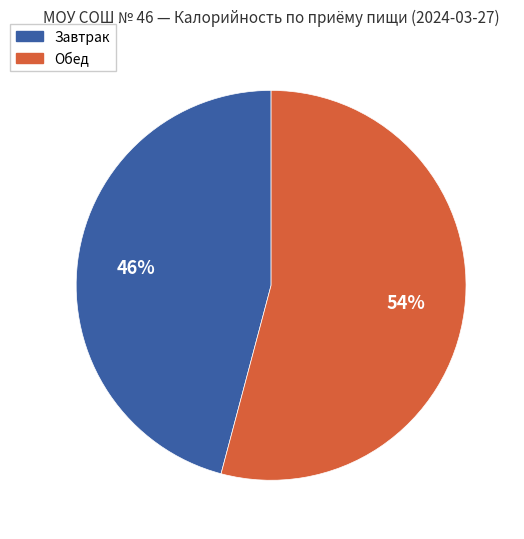

How many slices are in this pie chart?

2